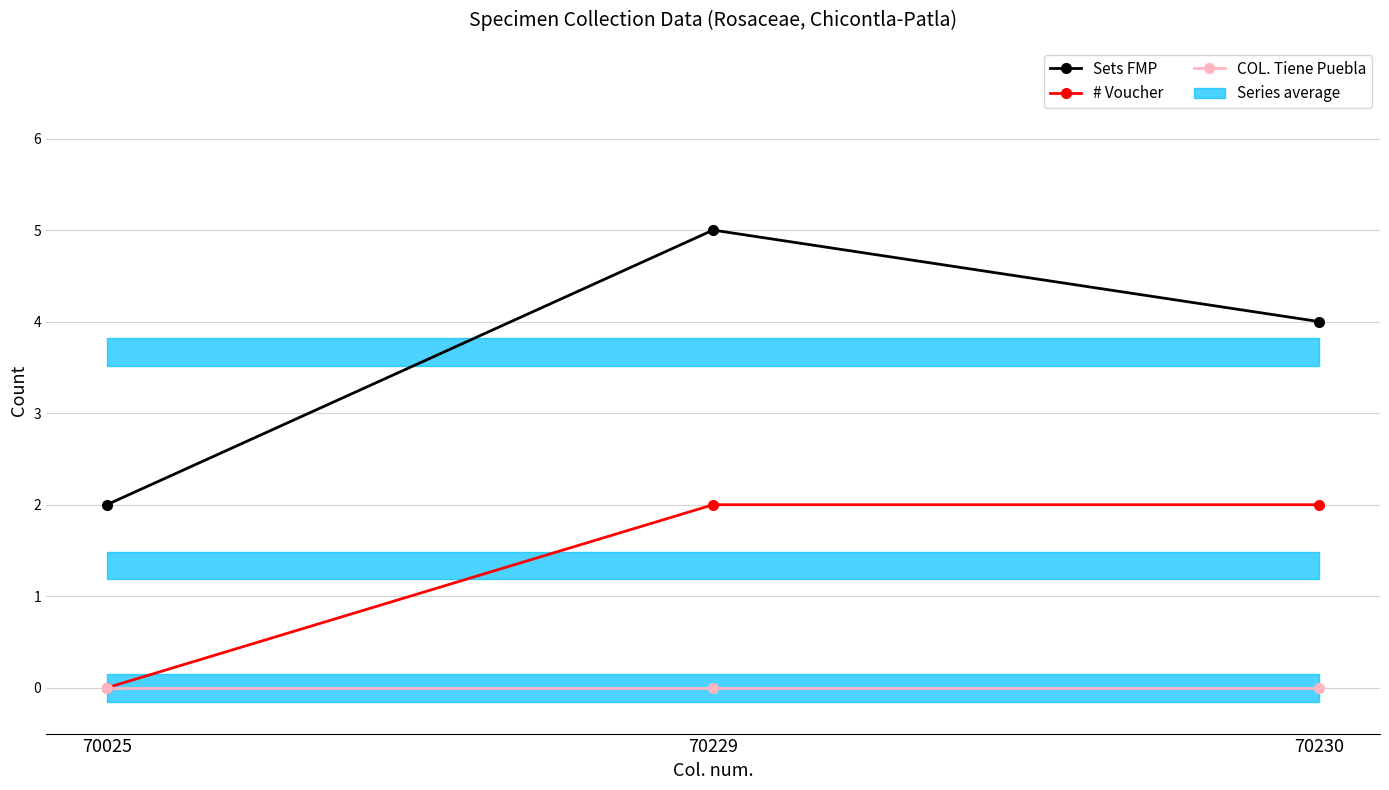

List the series in order of their peak value, lowest first.

COL. Tiene Puebla, # Voucher, Sets FMP